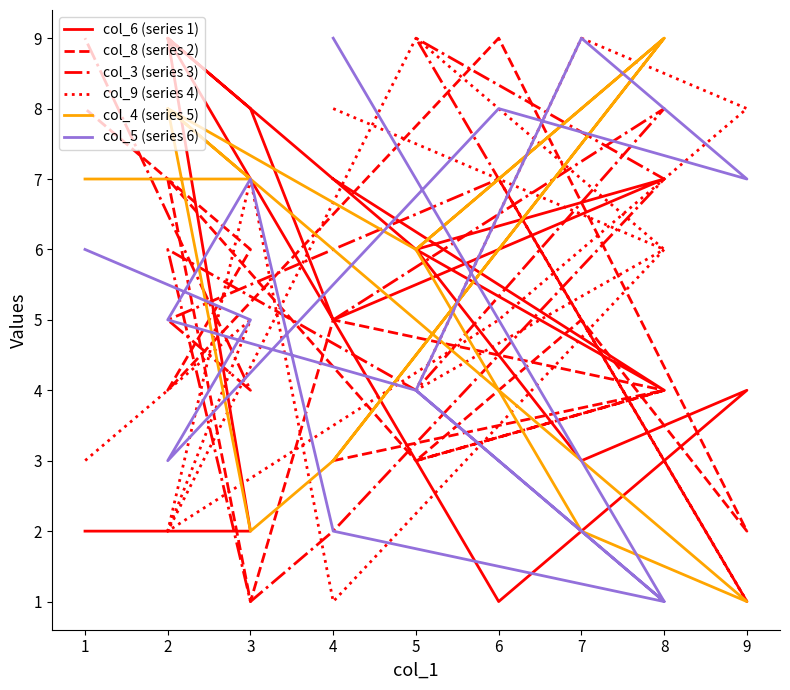

What is the highest value of the col_5 (series 6) series?

9